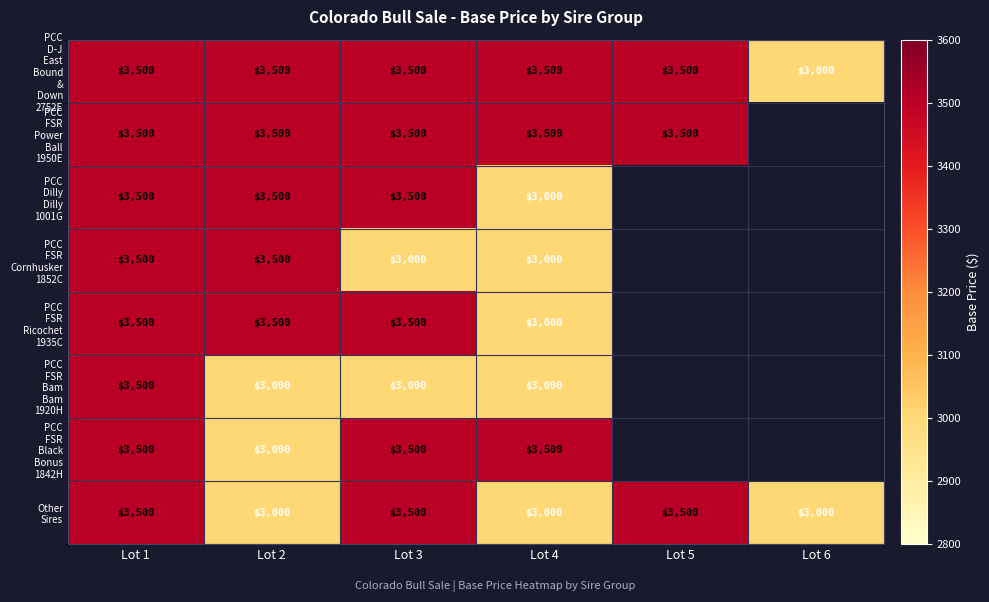

Which category has the highest value across all series?

Lot 1